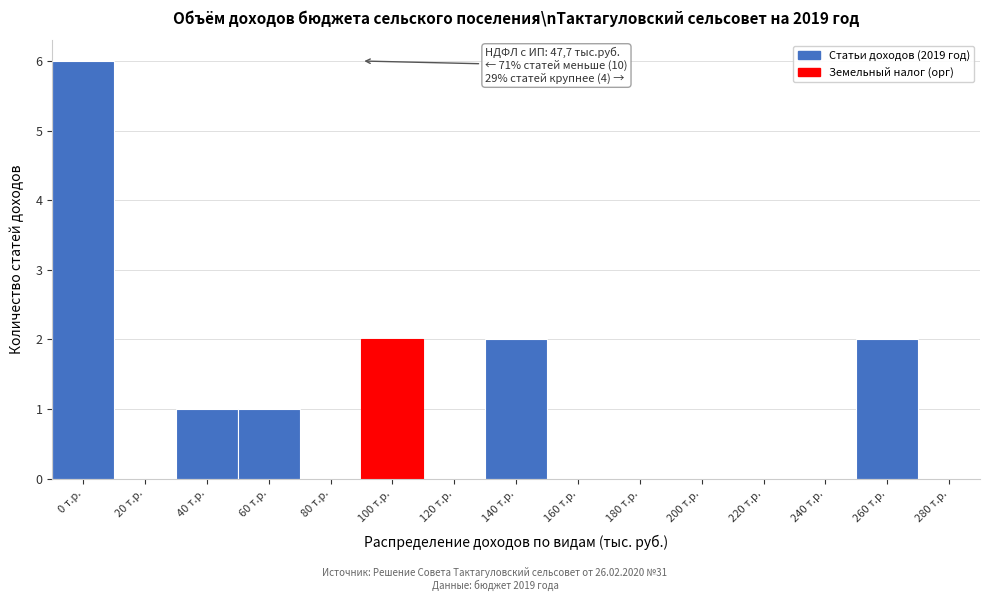

Reading left to right, transcribe all the data shown in this chart.

0 т.р.=6	20 т.р.=0	40 т.р.=1	60 т.р.=1	80 т.р.=0	100 т.р.=2	120 т.р.=0	140 т.р.=2	160 т.р.=0	180 т.р.=0	200 т.р.=0	220 т.р.=0	240 т.р.=0	260 т.р.=2	280 т.р.=0